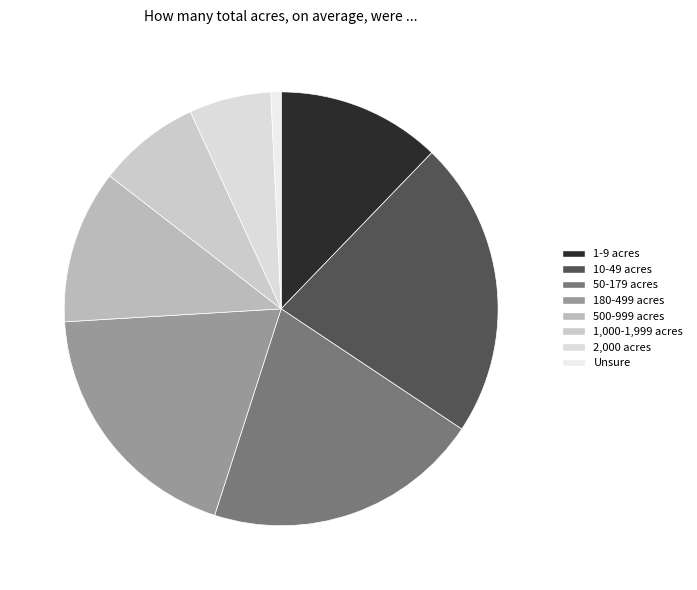

Is it true that 50-179 acres is 21% of the pie?

True